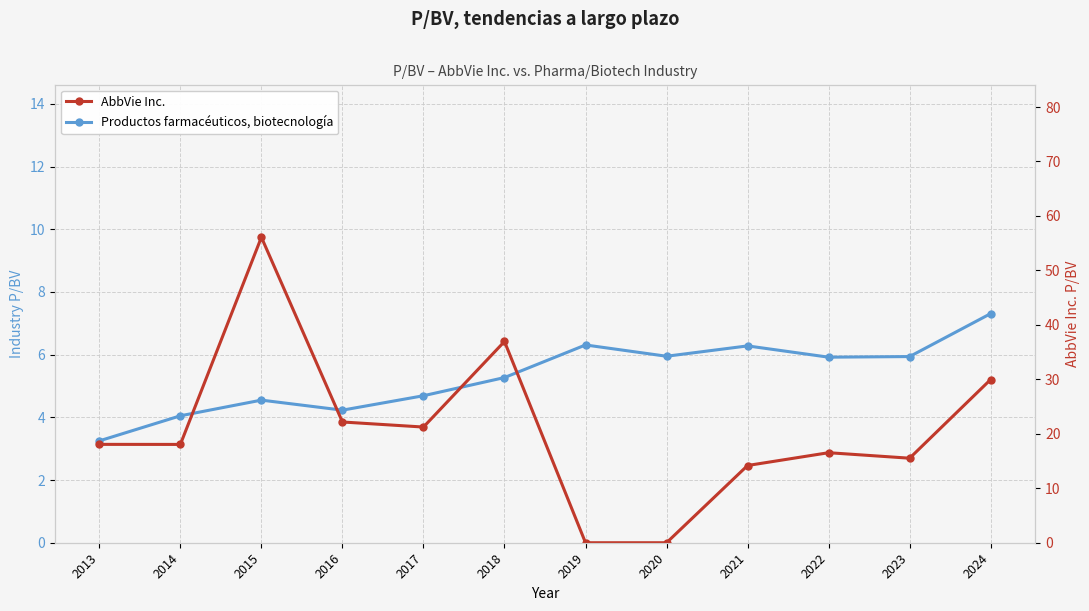

Reading left to right, transcribe all the data shown in this chart.

Productos farmacéuticos, biotecnología: 2013=3.2	2014=4.0	2015=4.5	2016=4.2	2017=4.7	2018=5.3	2019=6.3	2020=6.0	2021=6.3	2022=5.9	2023=5.9	2024=7.3
AbbVie Inc.: 2013=18.1	2014=18.1	2015=56.1	2016=22.2	2017=21.2	2018=37.0	2019=0.0	2020=0.0	2021=14.2	2022=16.5	2023=15.5	2024=30.0